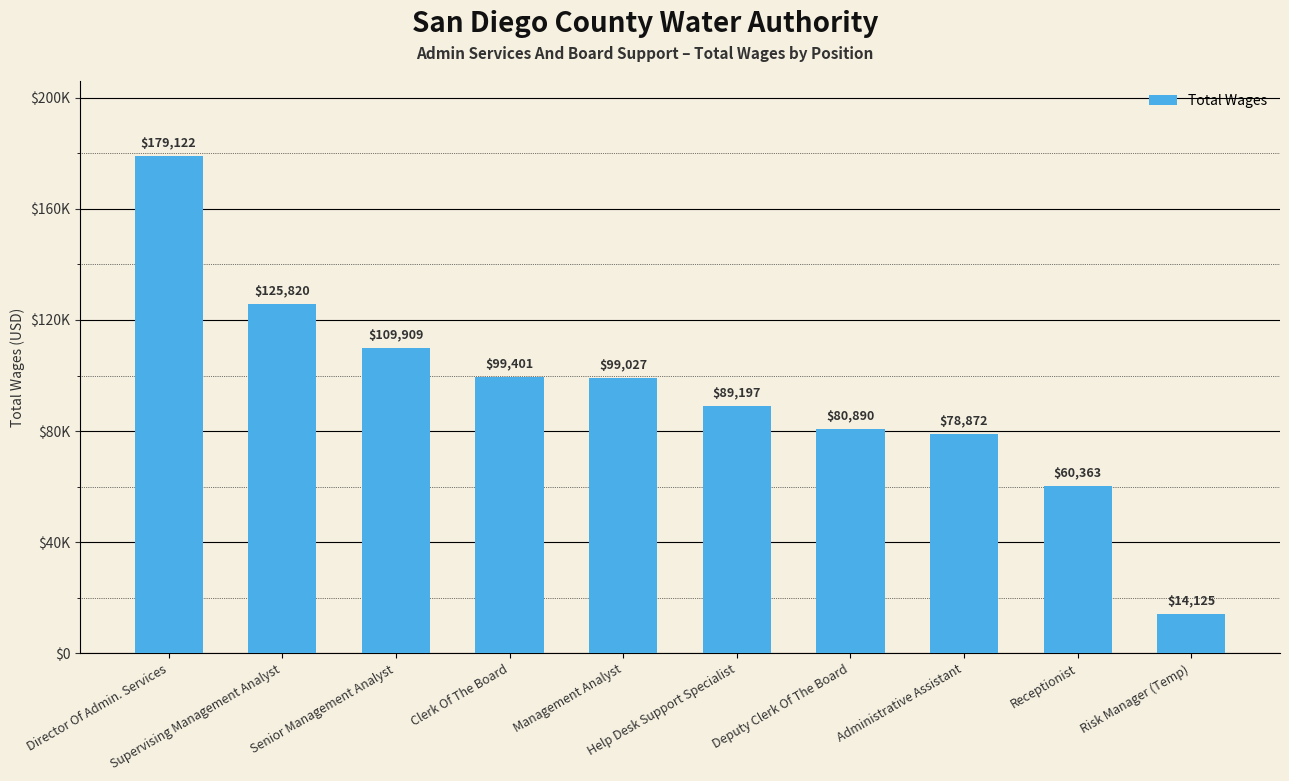

What is the value of the 5th bar from the left?

99027